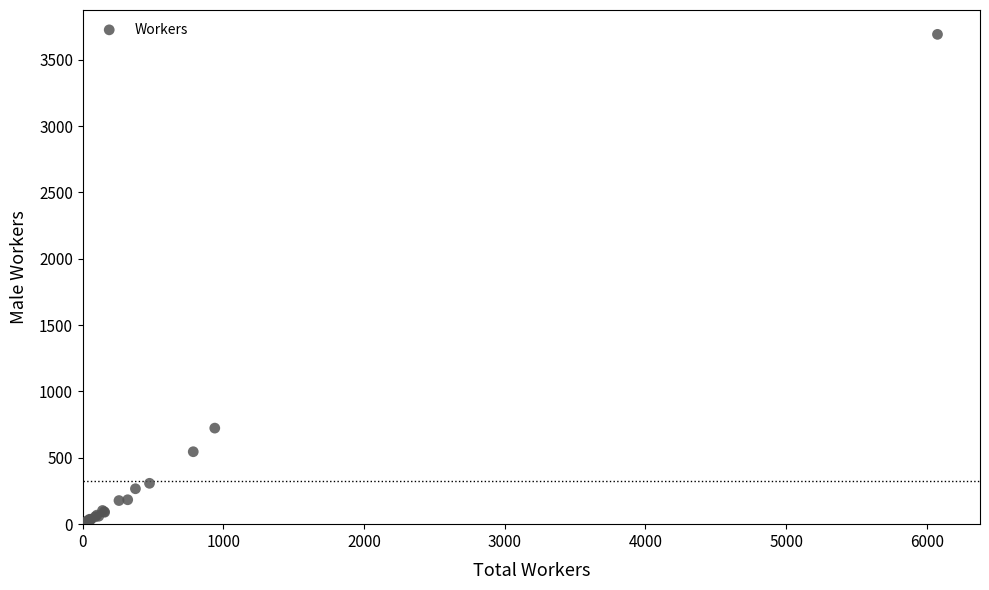

What Y value in the scatter plot is closest to 1856?

724